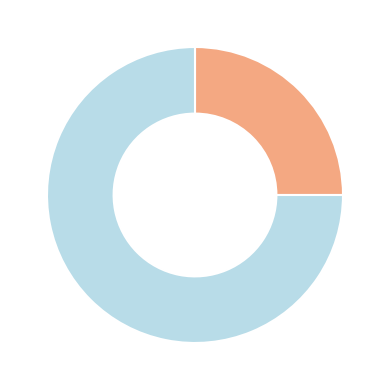

Does any single category account for the majority?

Yes